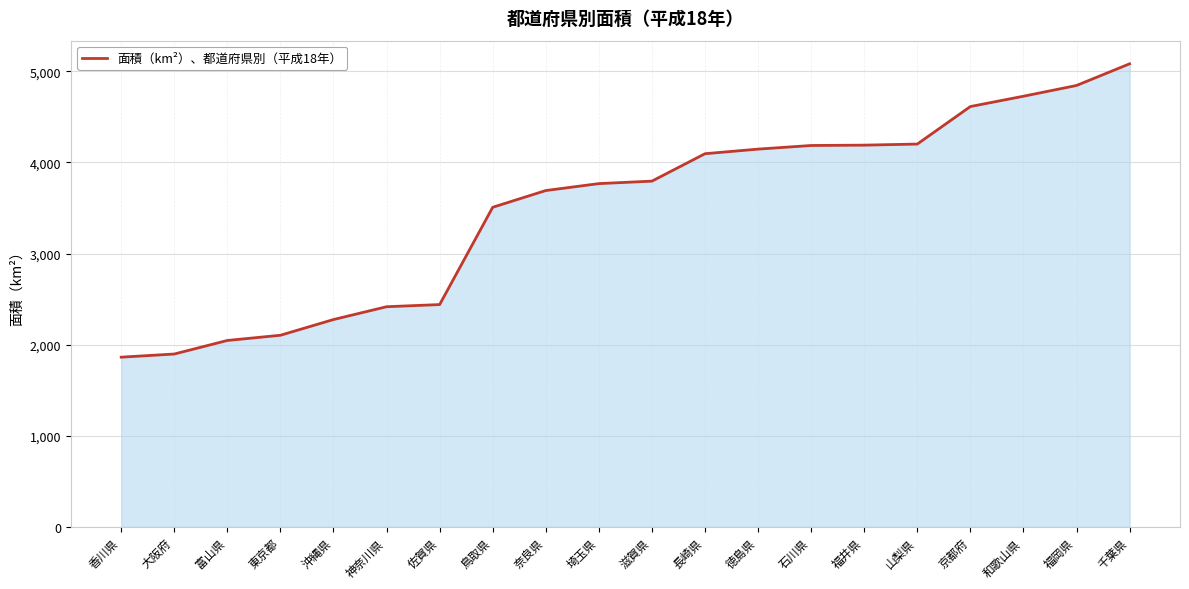

How many values are below 3794?

10